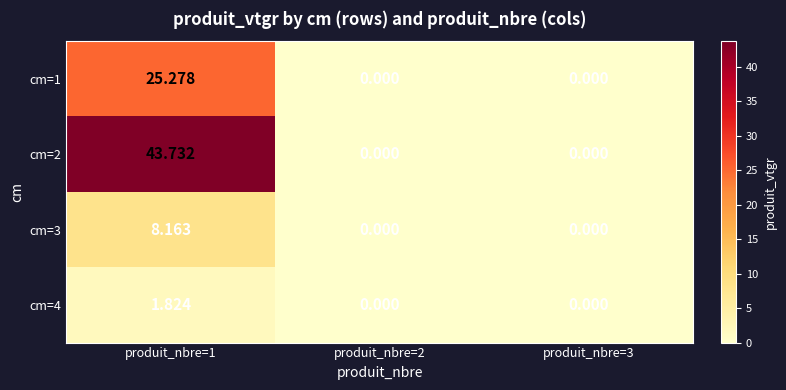

Is the value of cm=2 at produit_nbre=1 greater than the value of cm=4 at produit_nbre=1?

Yes